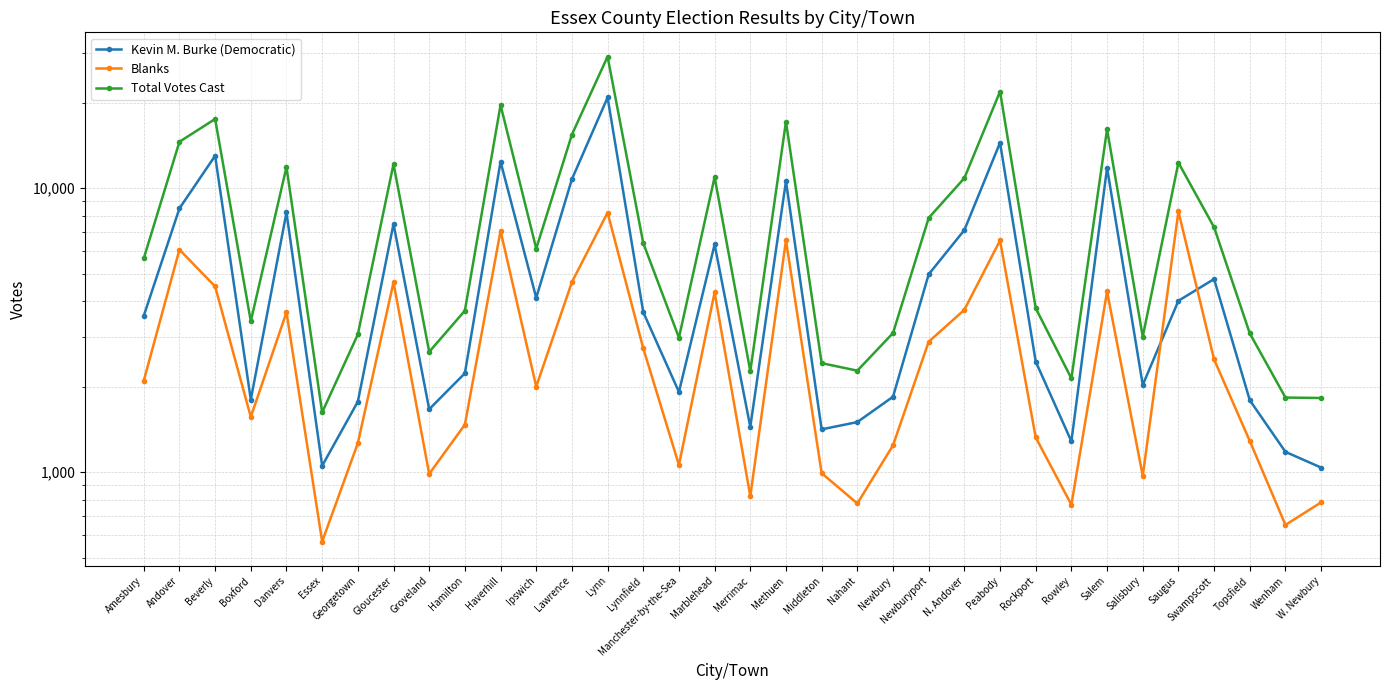

Which label corresponds to the largest value in the chart?

Lynn